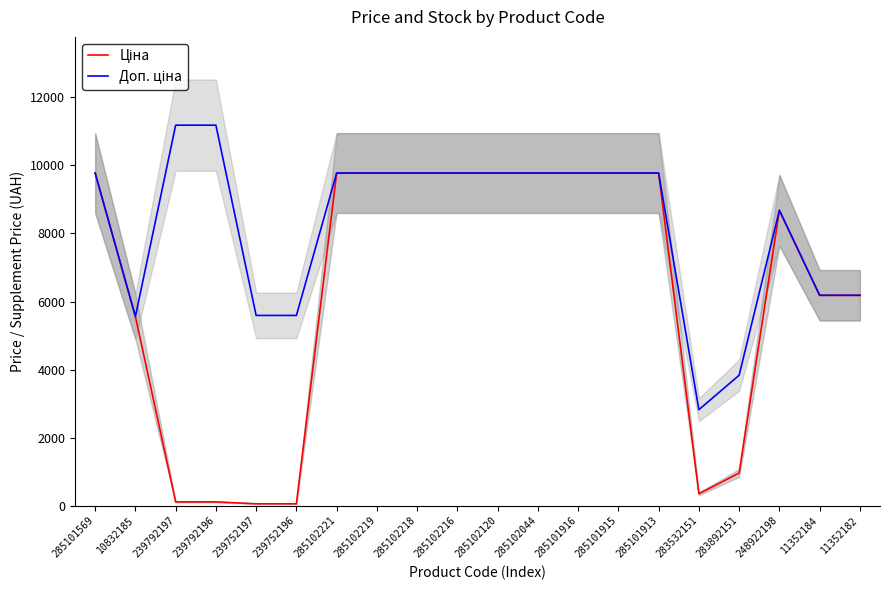

What is the value of the Доп. ціна point at the 2nd from the left?

5560.3